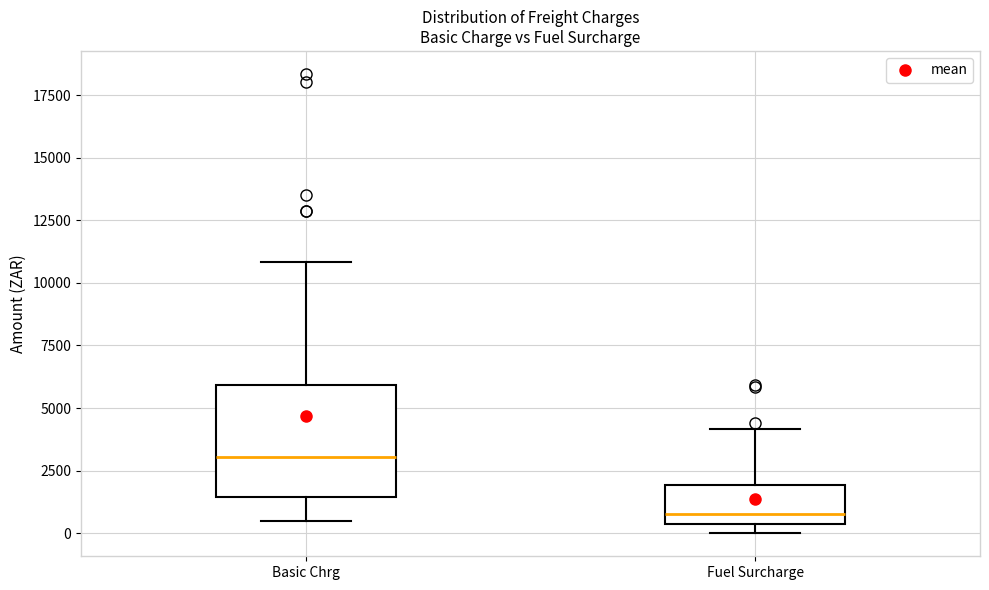

Which box's median line is the lowest?

Fuel Surcharge